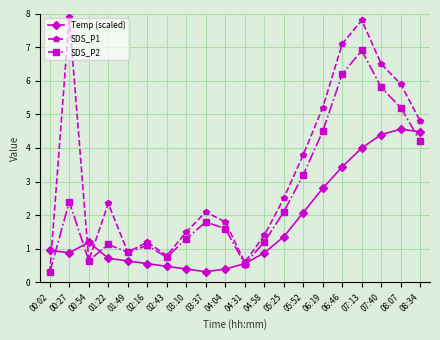

Rank the series by their average value, from lowest to highest.

Temp (scaled), SDS_P2, SDS_P1